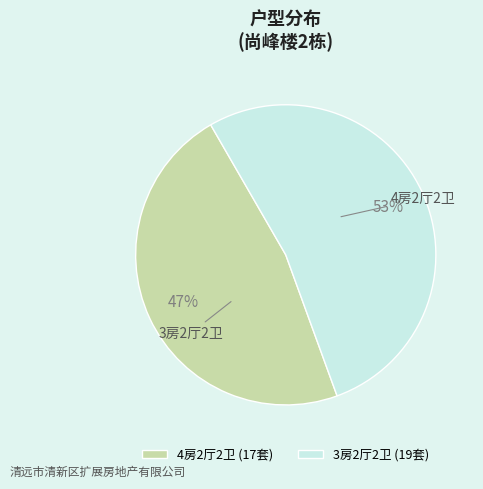

Which slice is the smallest?

4房2厅2卫